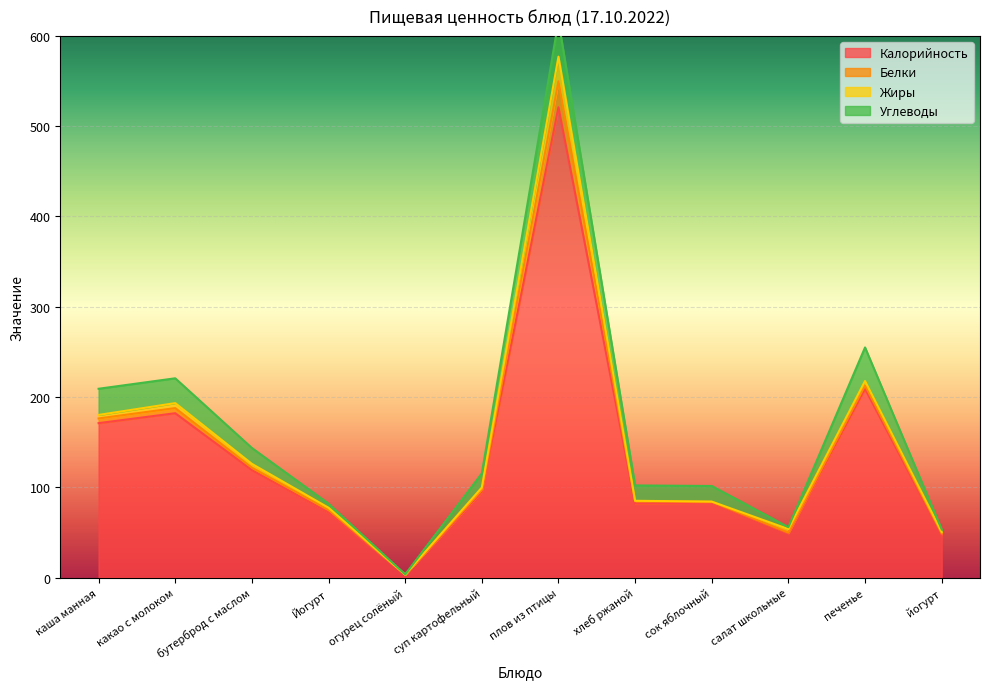

What is the difference between the Углеводы values at йогурт and каша манная?

26.1